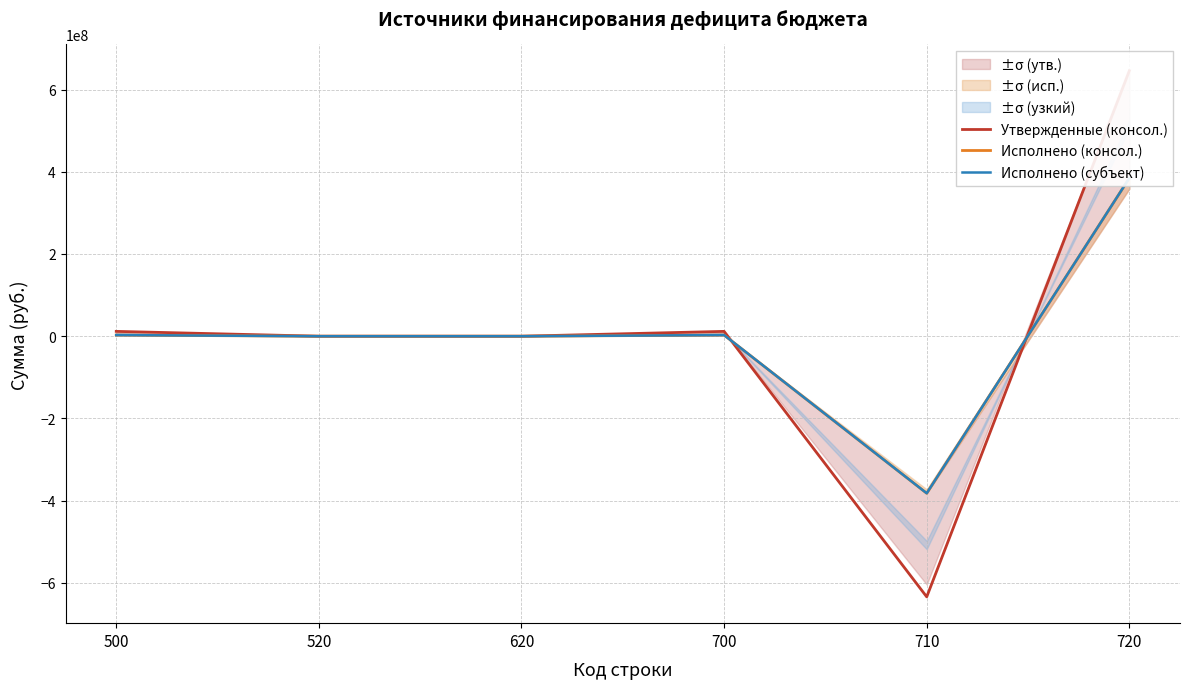

What is the value of the Утвержденные (консол.) point at the 6th from the left?

645762750.7